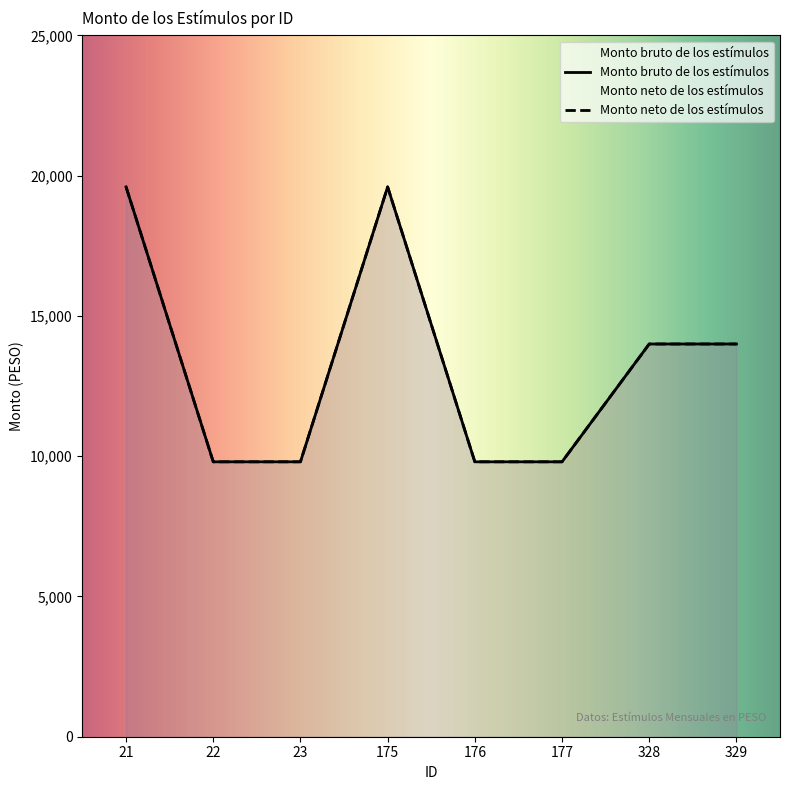

True or false: Monto neto de los estímulos and Monto bruto de los estímulos intersect in this chart.

False